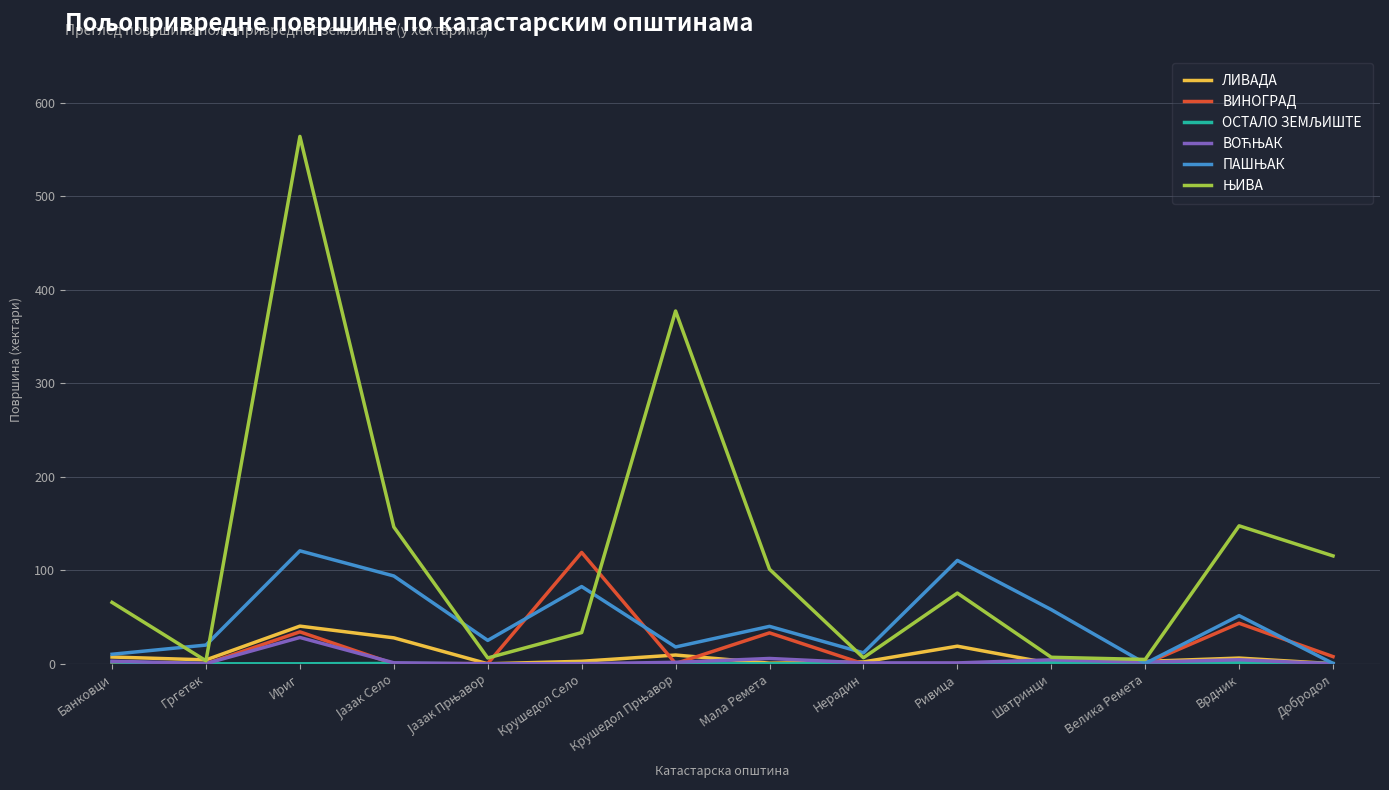

What is the maximum value shown in the chart?

564.0